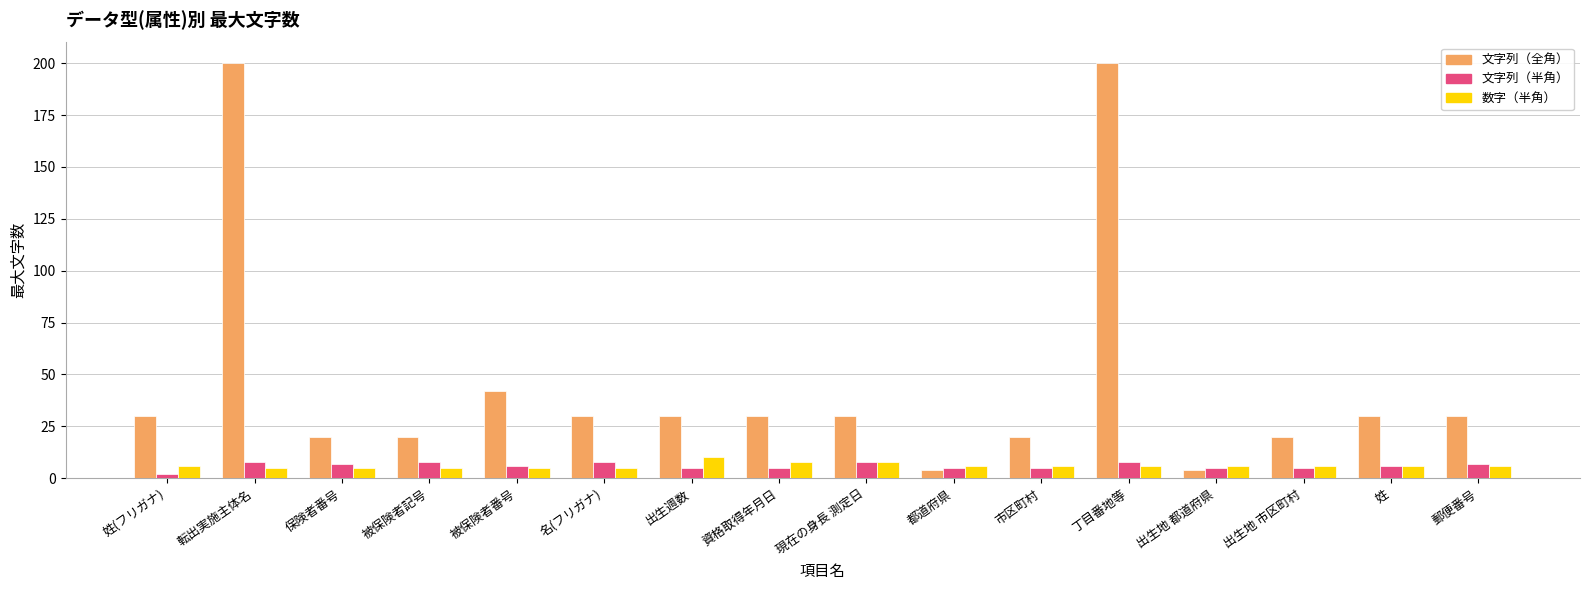

What is the highest value of the 文字列（全角） series?

200